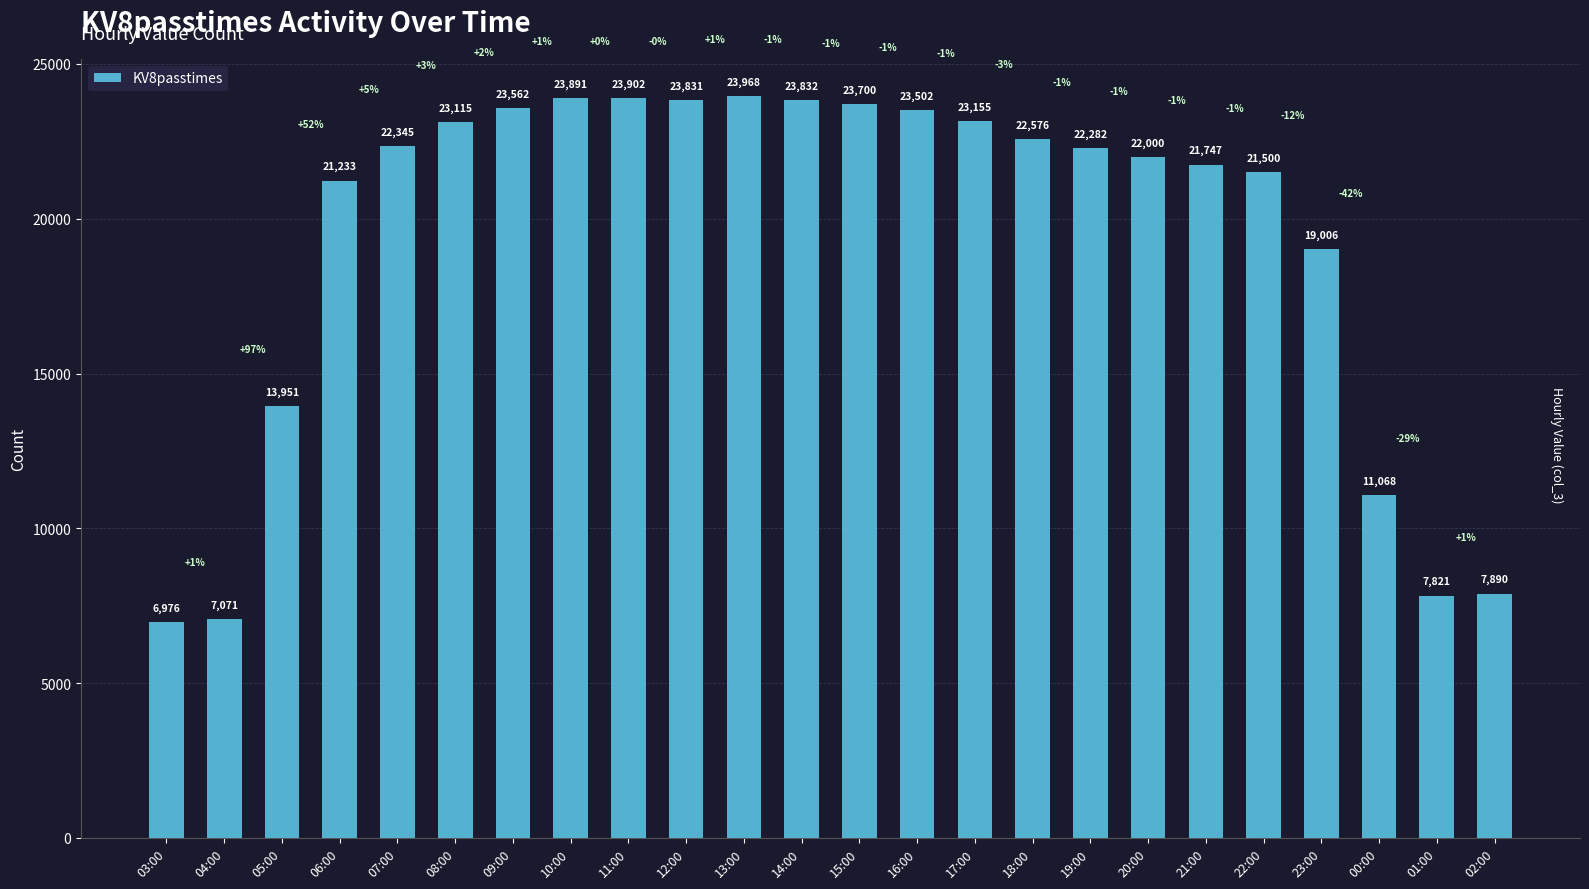

List the labels in order of value, smallest first.

03:00, 04:00, 01:00, 02:00, 00:00, 05:00, 23:00, 06:00, 22:00, 21:00, 20:00, 19:00, 07:00, 18:00, 08:00, 17:00, 16:00, 09:00, 15:00, 12:00, 14:00, 10:00, 11:00, 13:00